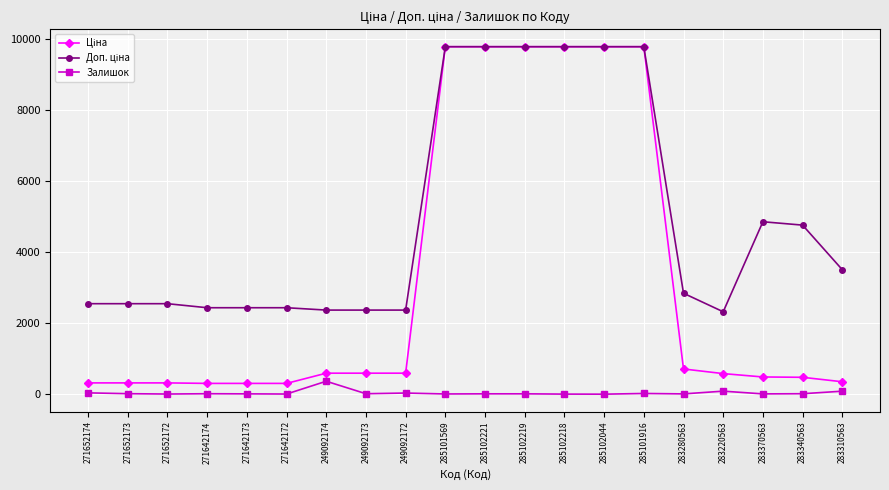

How many series are shown in this chart?

3